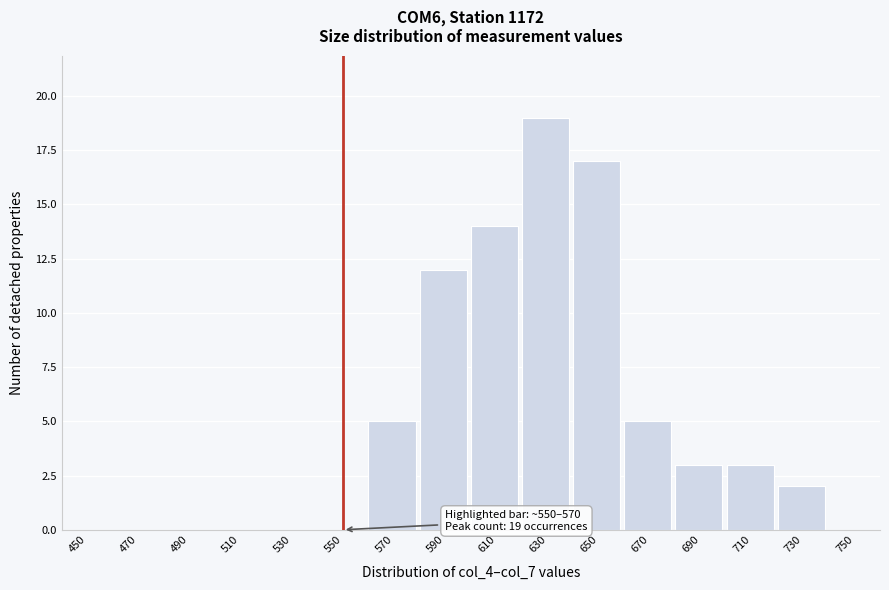

Reading left to right, what are all the values shown in this chart?

450=0	470=0	490=0	510=0	530=0	550=0	570=5	590=12	610=14	630=19	650=17	670=5	690=3	710=3	730=2	750=0